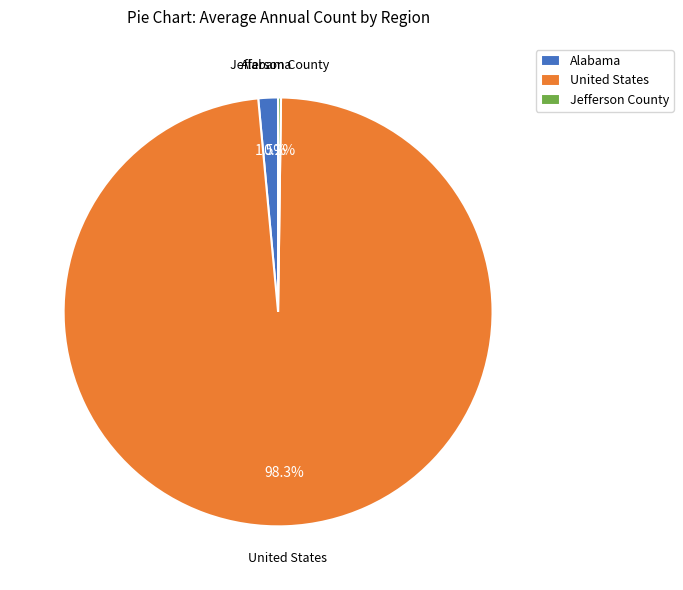

What is the largest slice in the pie chart?

United States